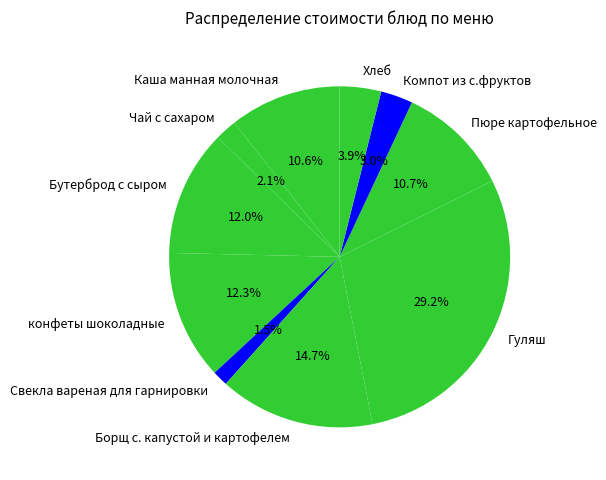

What percentage is the Пюре картофельное slice, to the nearest percent?

11%